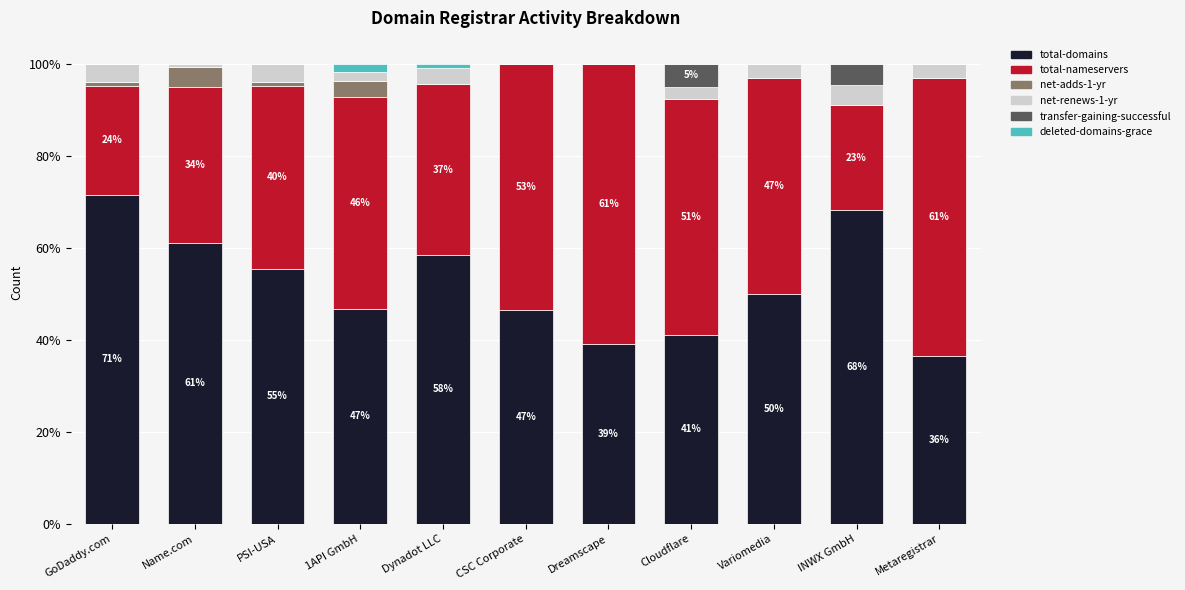

What is the sum of the total-domains values at Metaregistrar and CSC Corporate?

82.9